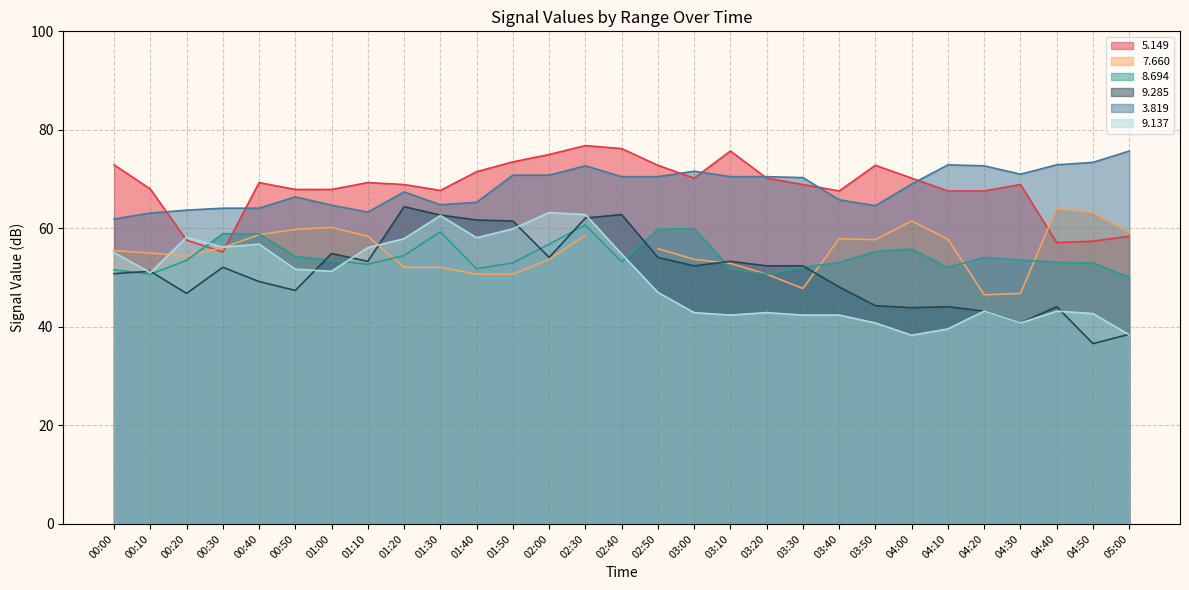

What is the approximate value of   5.149 at 01:20?

68.9